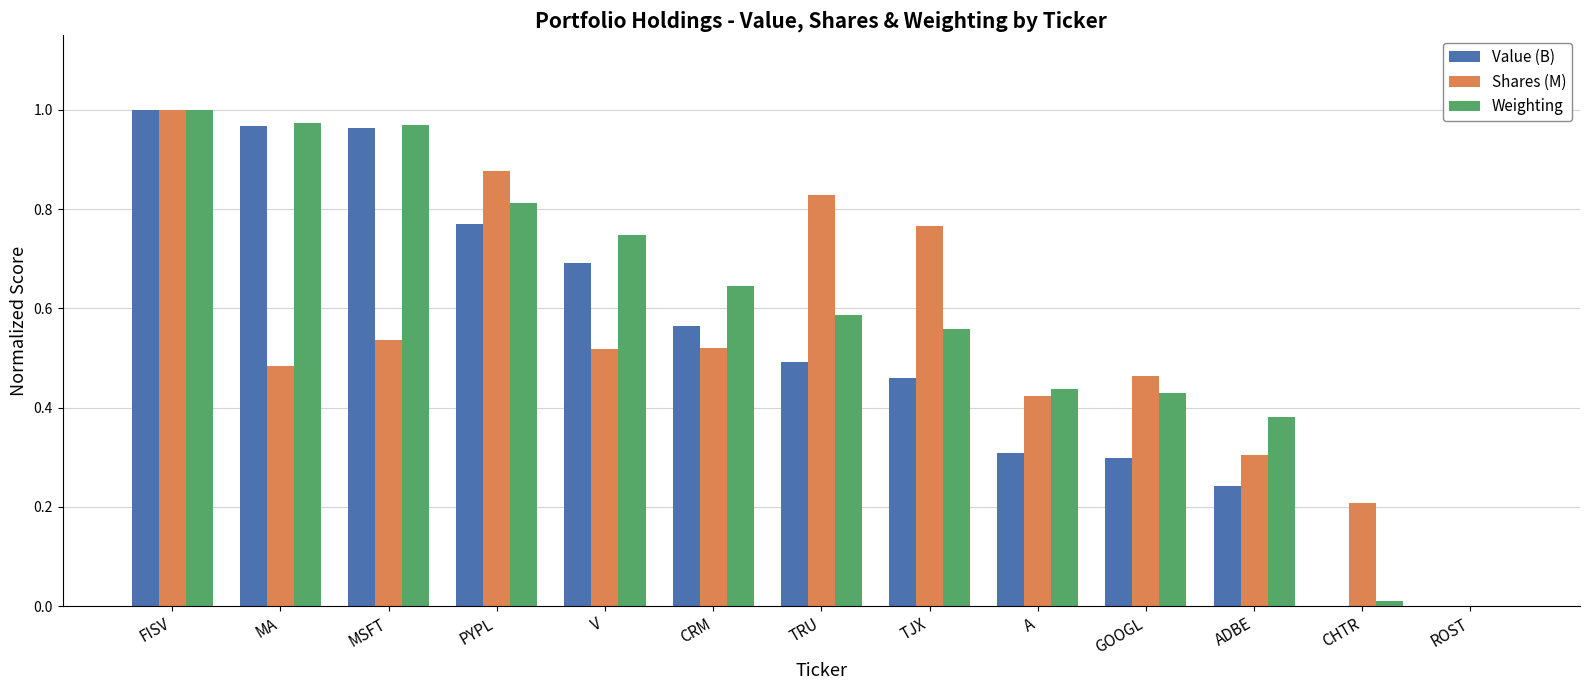

Which category has the highest value across all series?

FISV